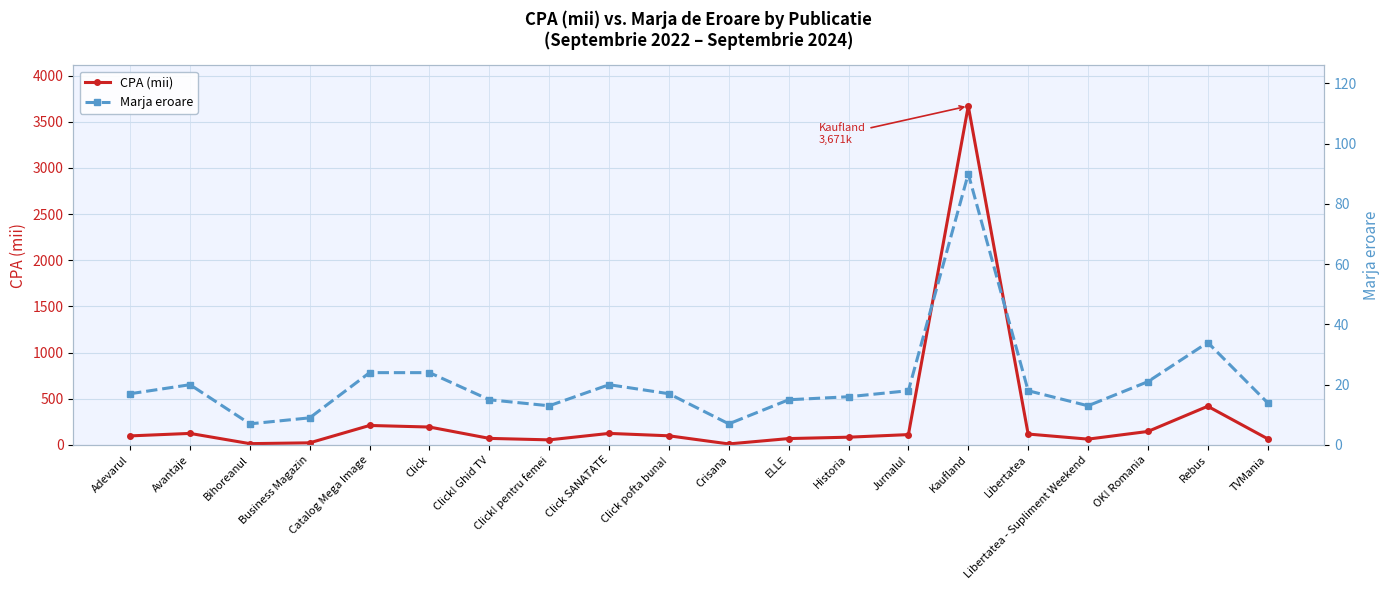

At which category is the sum across all series the highest?

Kaufland